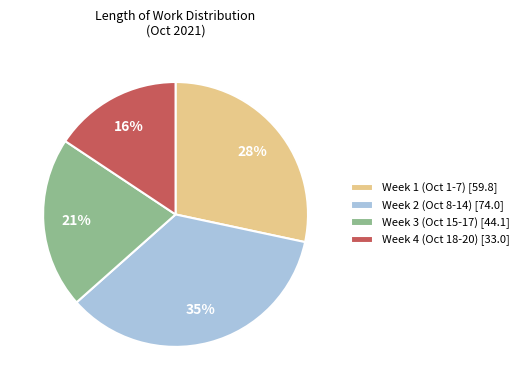

Is there a majority slice in this chart?

No